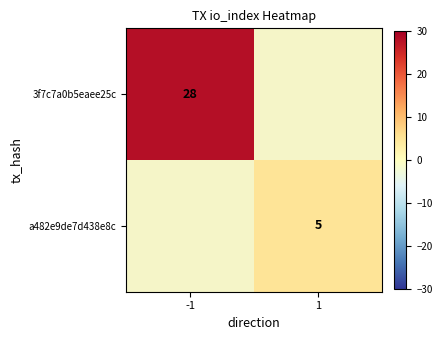

The value of a482e9de7d438e8c at 1 is 7. True or false?

False